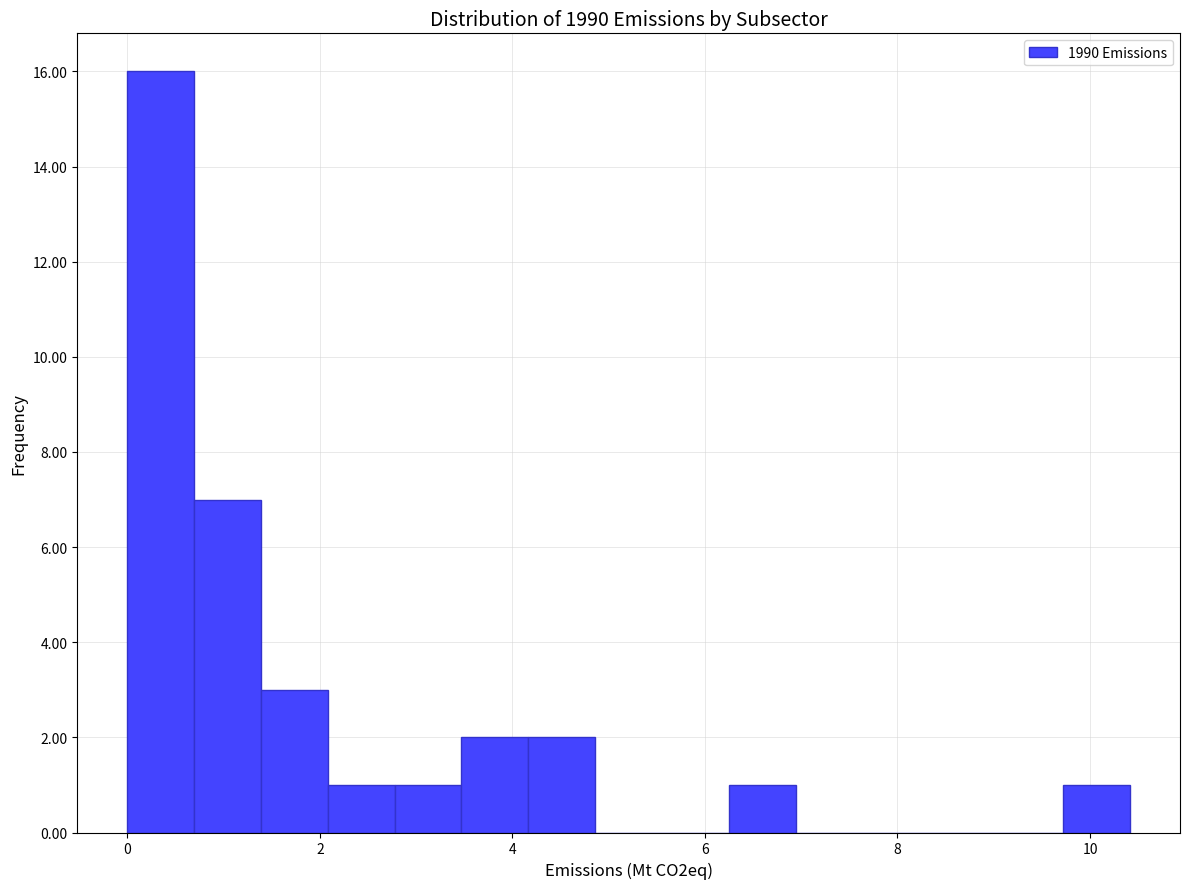

Read against the x-axis, roughly where is the centre of the tallest bar?

0.4